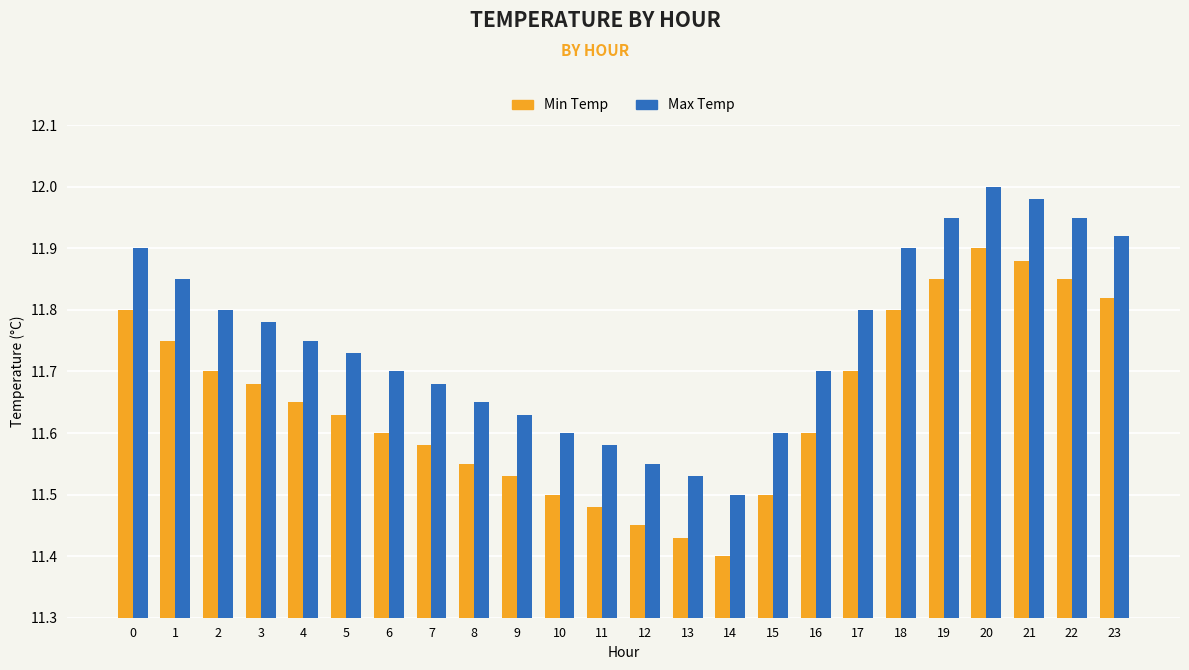

Where is Max Temp nearest to the value 11?

14